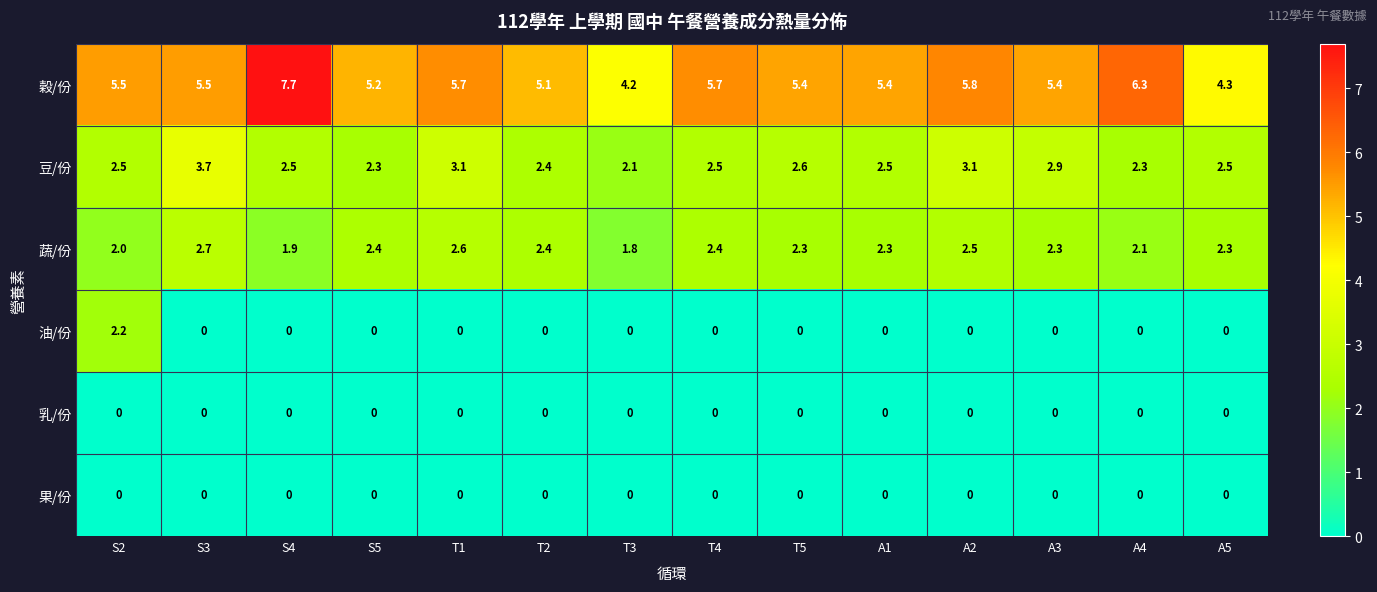

How many categories are shown in the chart?

14